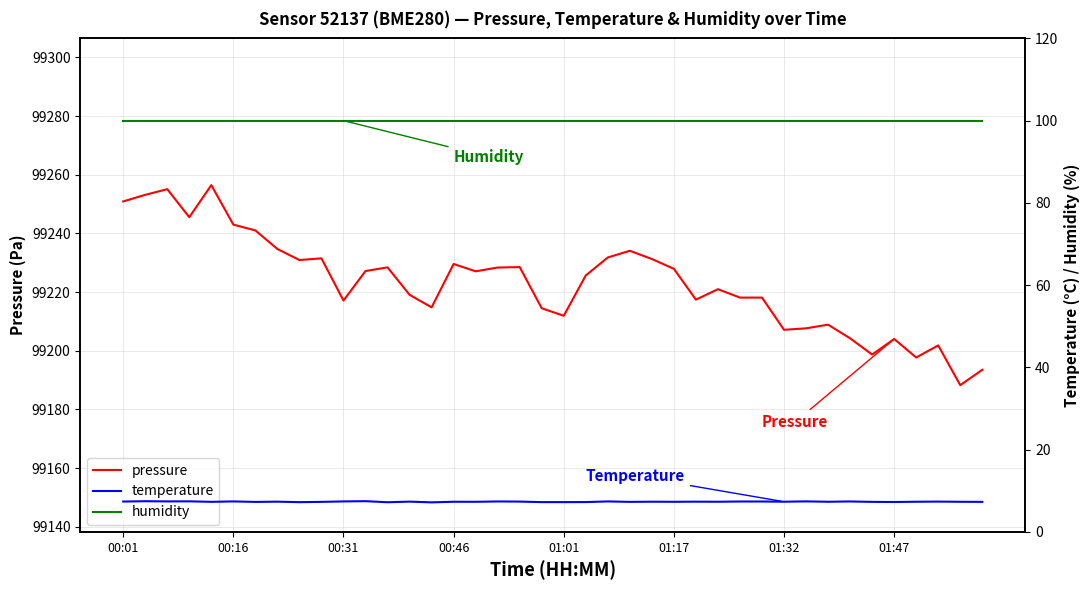

Which series has the largest total across all categories?

pressure